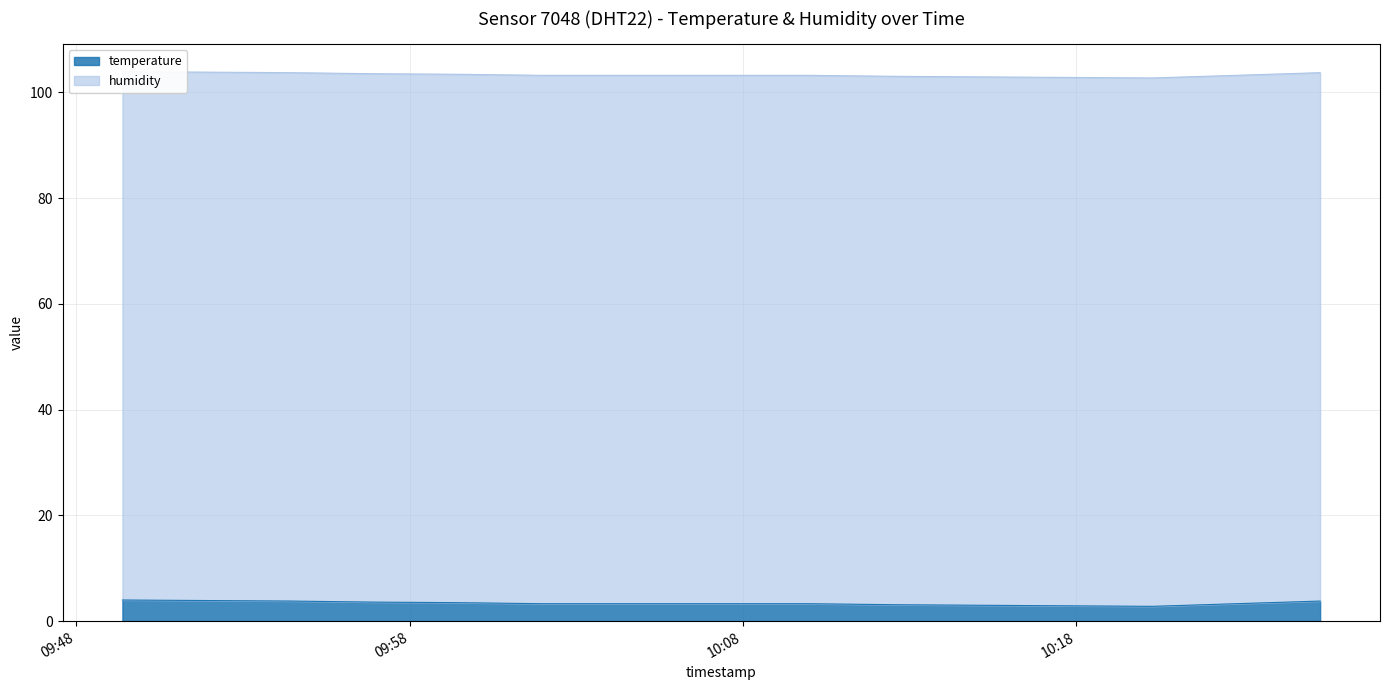

What position from the left is 2022-12-05T09:49:23?

1